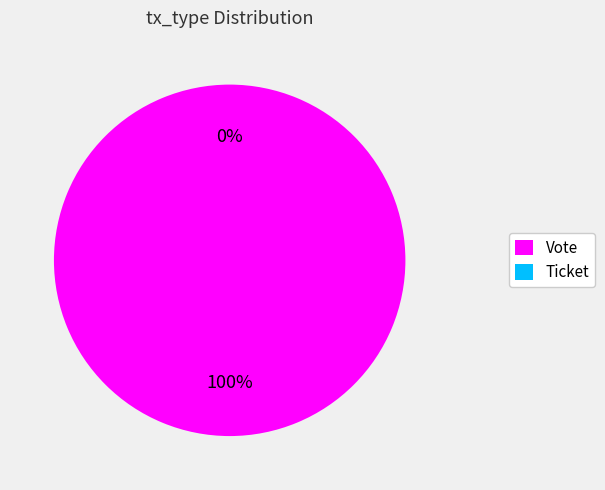

How many segments does this pie chart have?

2